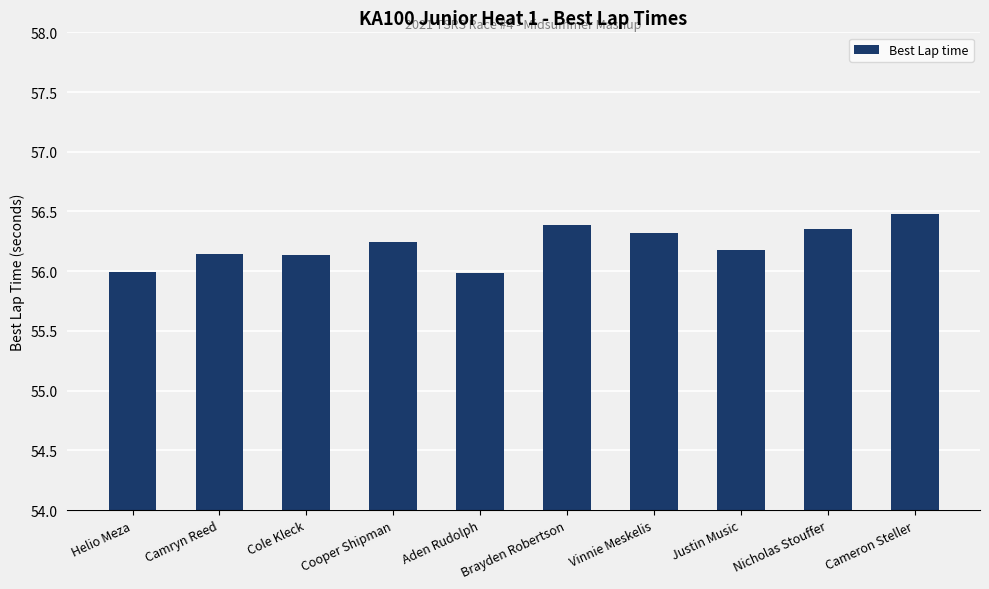

What is the sum of all values?

562.2